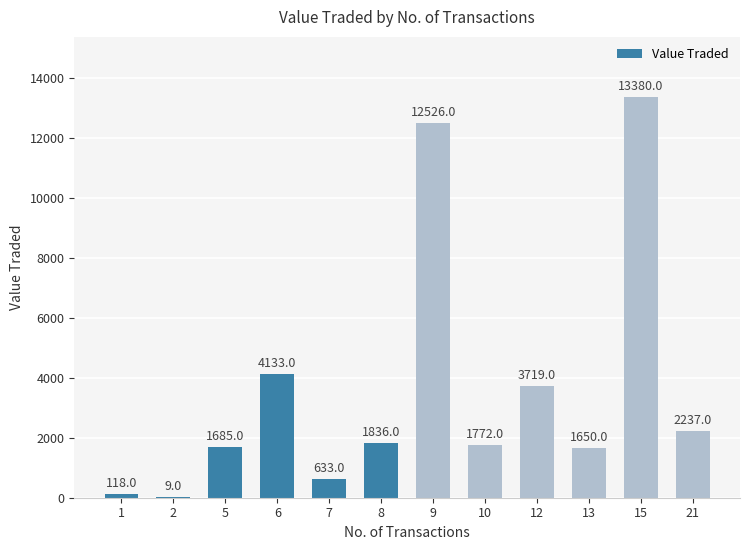

Between 10 and 21, which is larger?

21